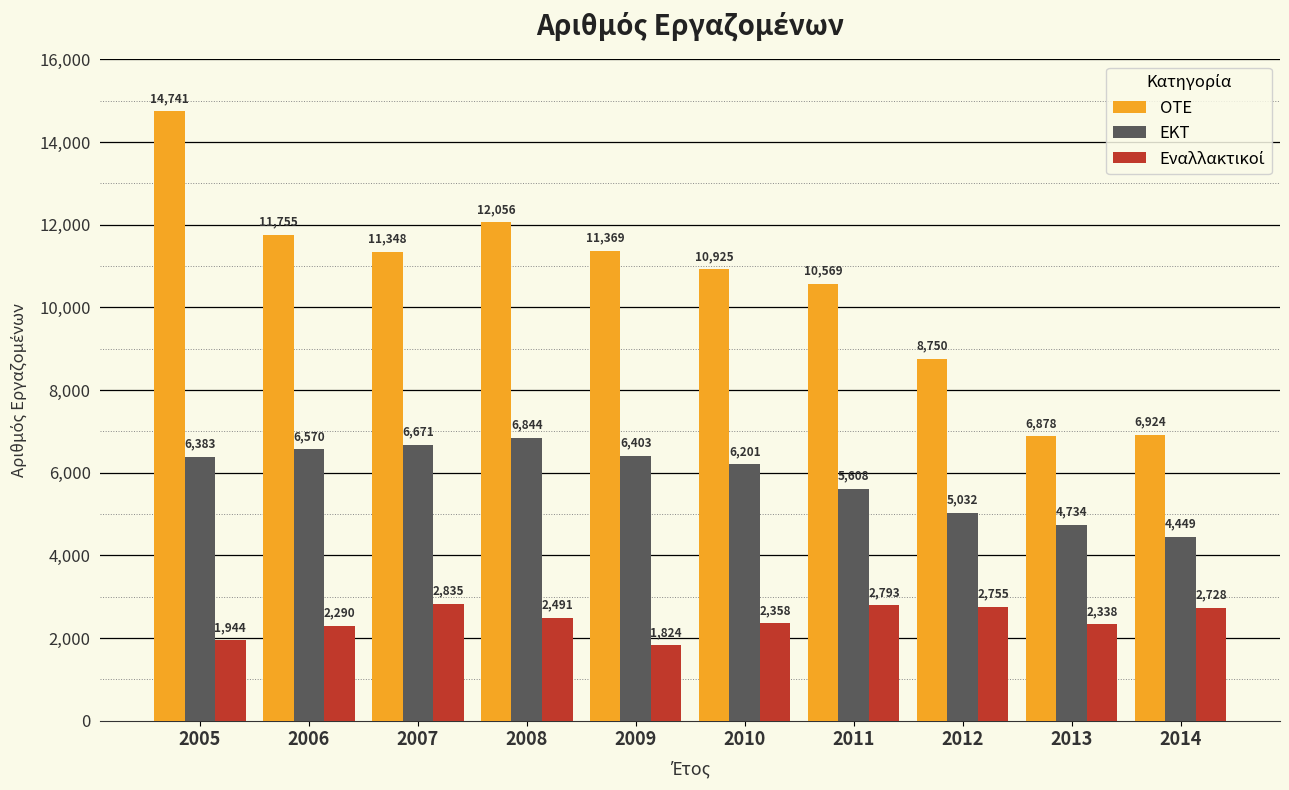

At which category is the sum across all series the highest?

2005